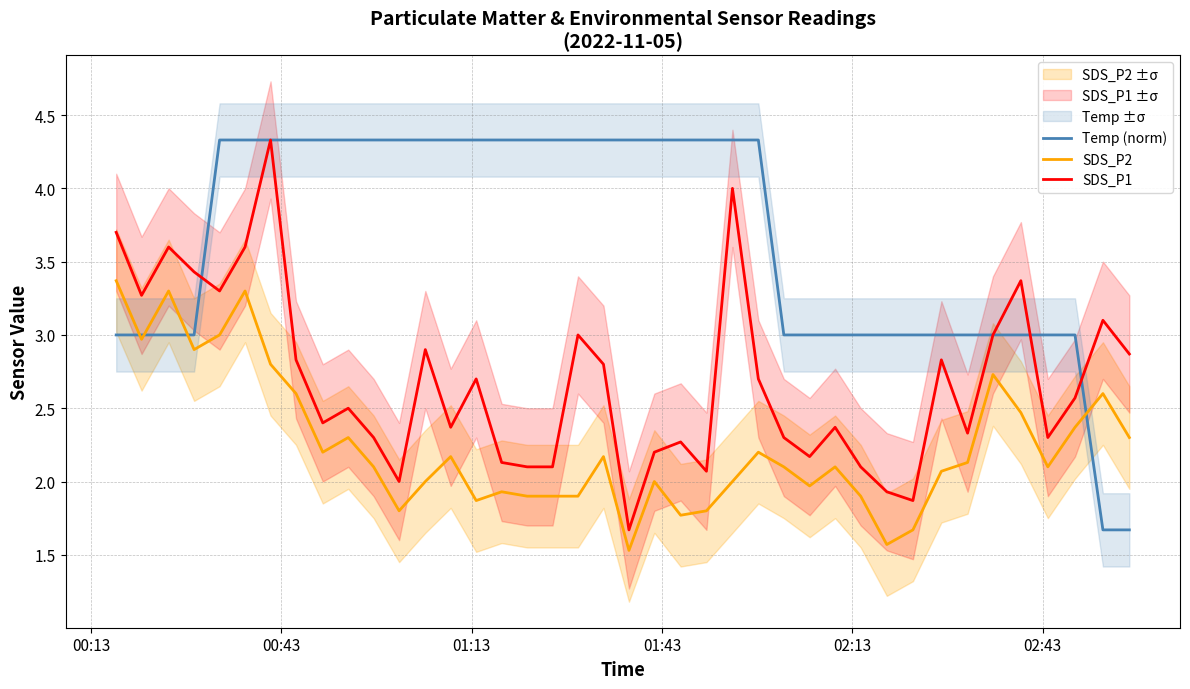

True or false: SDS_P2 and SDS_P1 intersect in this chart.

False